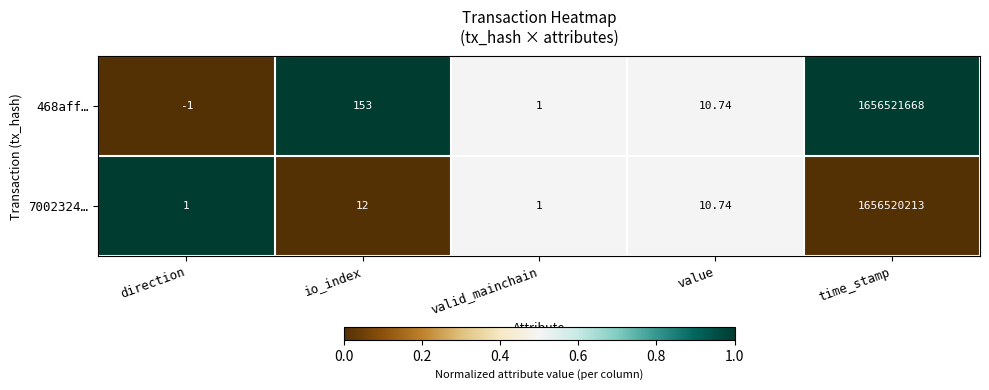

At which category is the sum across all series the highest?

time_stamp